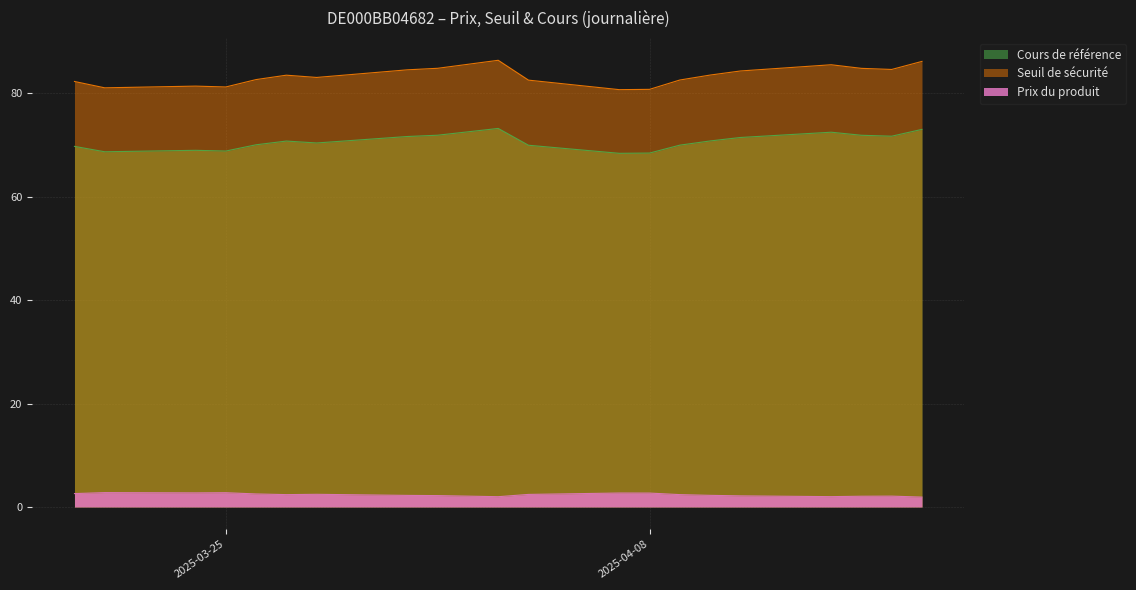

Which series changed the most between 2025-04-16 and 2025-03-27?

Seuil de sécurité